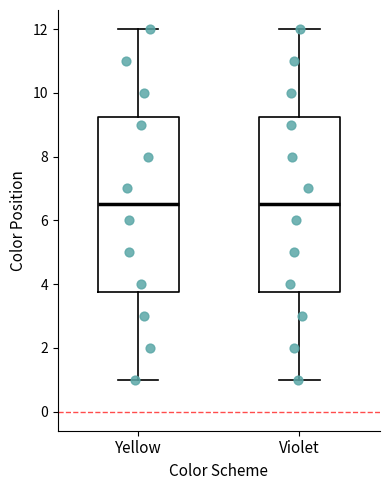

Reading left to right, transcribe this box plot: for each box, give where its median line is, the range the box spans, and where its two whiskers end, as read against the y-axis. The values are not printed on the chart, so give them approximately, as read against the axis.

Yellow: median 6.6, box 3.8 to 9.2, whiskers 1.0 to 12.0
Violet: median 6.6, box 3.8 to 9.2, whiskers 1.0 to 12.0